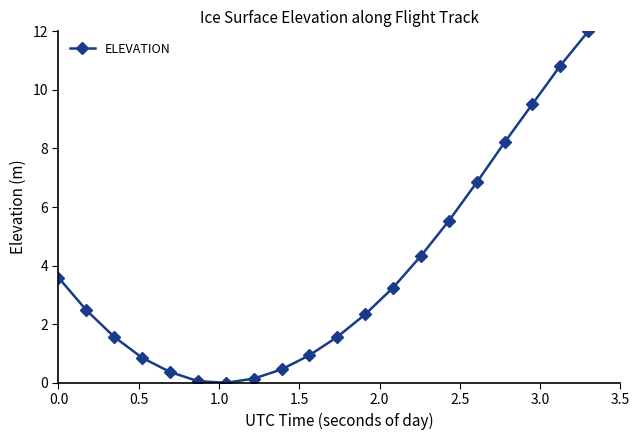

What is the value of the 5th point from the left?

0.4